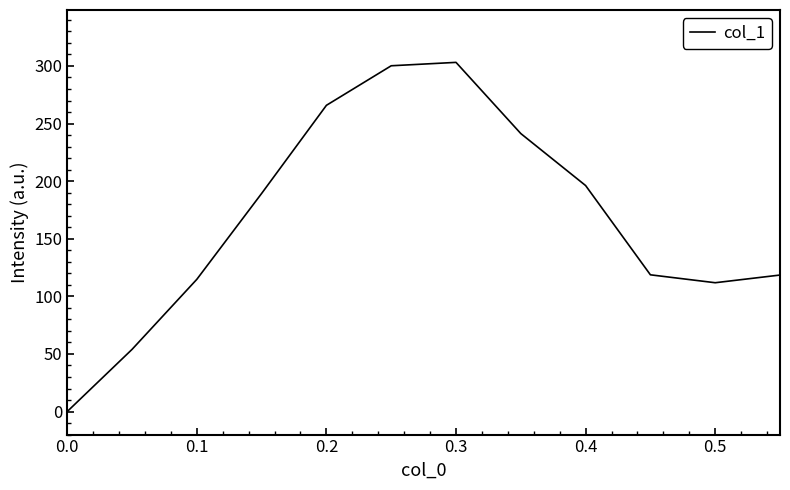

How many values are above zero?

11